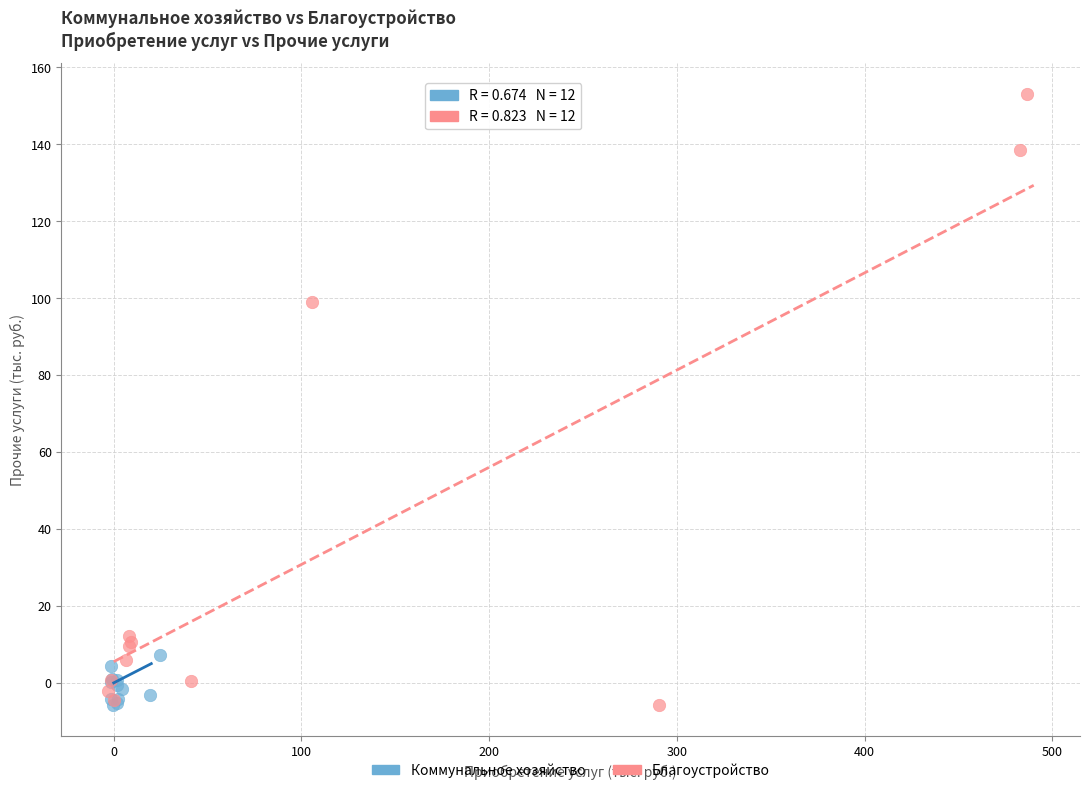

Which series has the widest spread of Y values?

Благоустройство